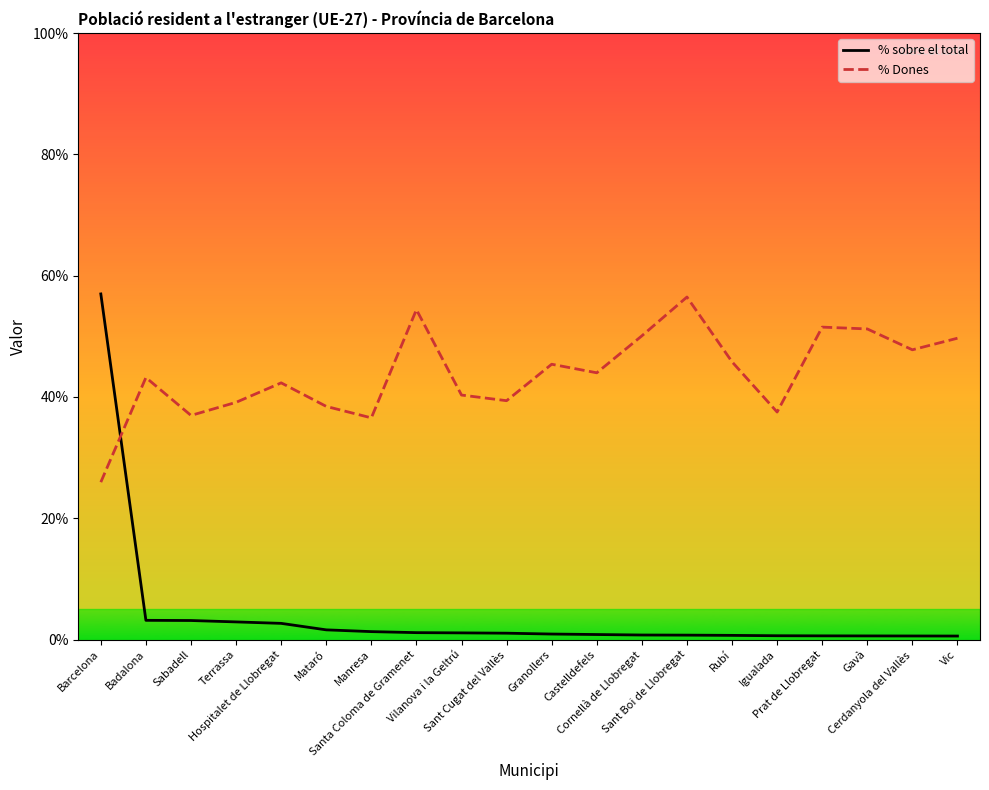

How many times do % Dones and % sobre el total cross each other?

1